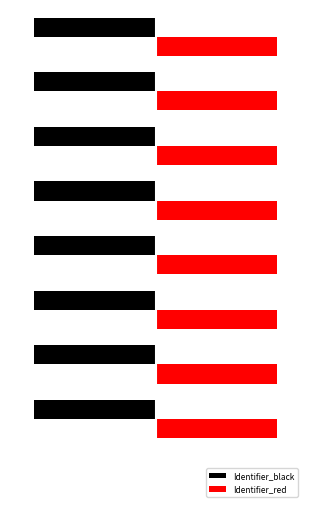

At how many categories does at least one series exceed 0?

8